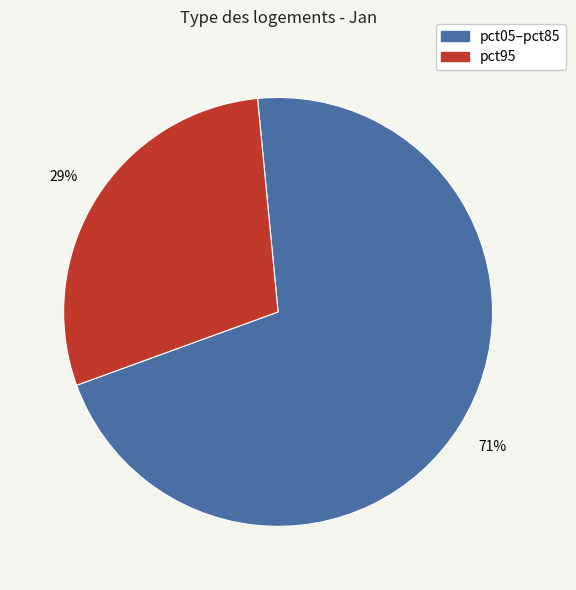

Does any single category account for the majority?

Yes